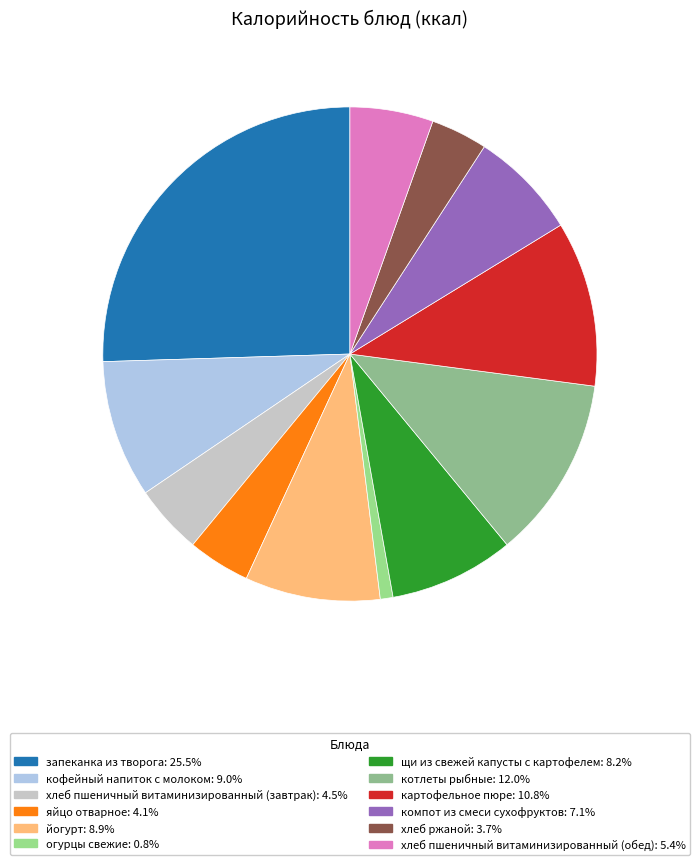

Rank the categories by value from lowest to highest.

огурцы свежие, хлеб ржаной, яйцо отварное, хлеб пшеничный витаминизированный (завтрак), хлеб пшеничный витаминизированный (обед), компот из смеси сухофруктов, щи из свежей капусты с картофелем, йогурт, кофейный напиток с молоком, картофельное пюре, котлеты рыбные, запеканка из творога